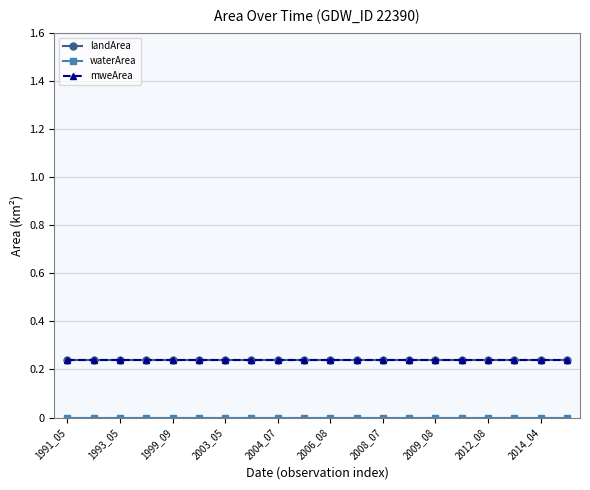

Is this an area chart (filled region under the line)?

No